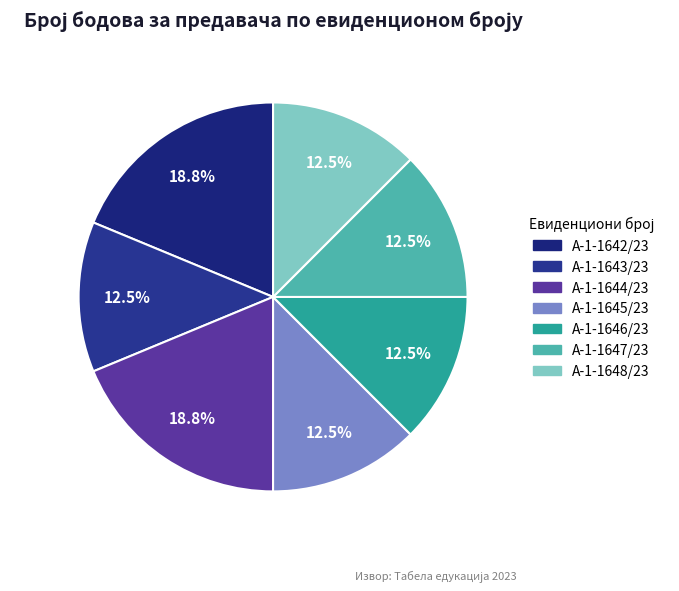

What portion of the pie excludes А-1-1647/23?

87.5%